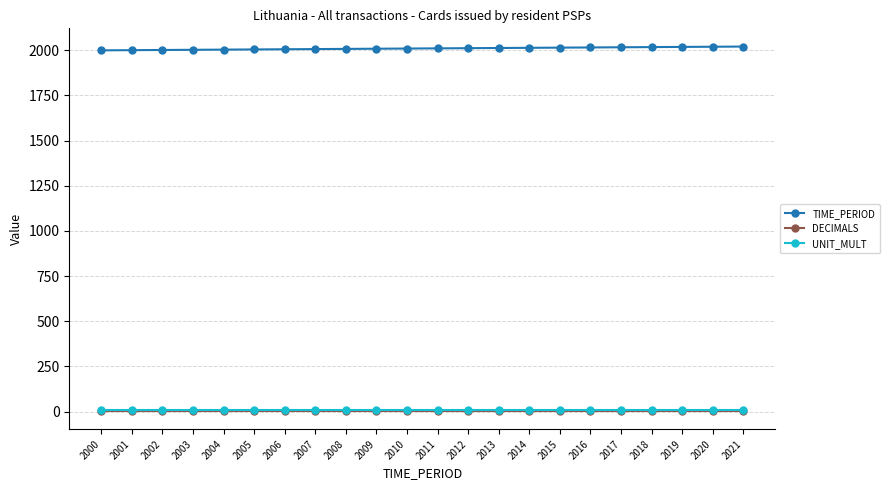

How many distinct data groups are displayed?

3